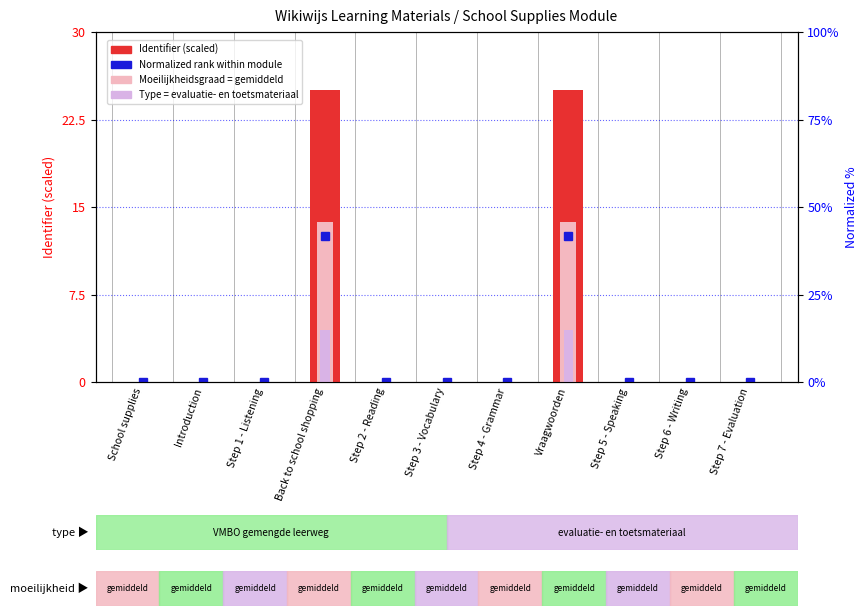

Which category has the lowest value in the Type = evaluatie series?

School supplies